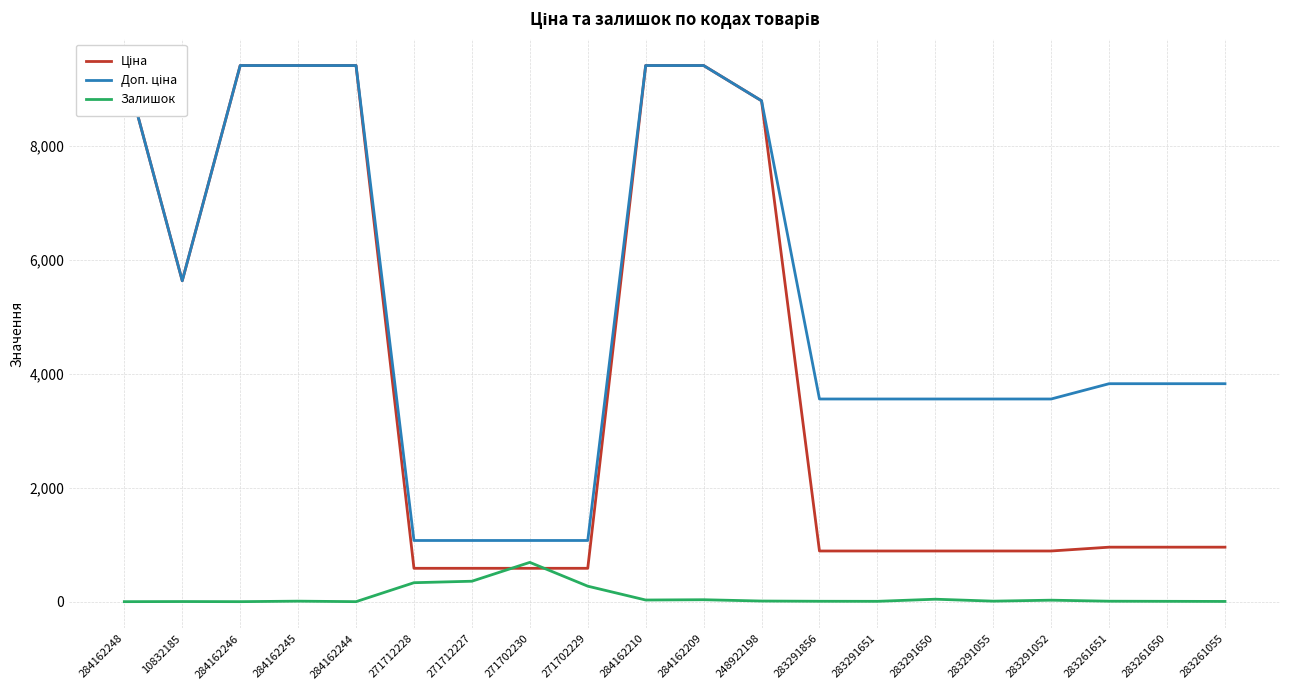

What are all the series names shown in the legend?

Ціна, Доп. ціна, Залишок